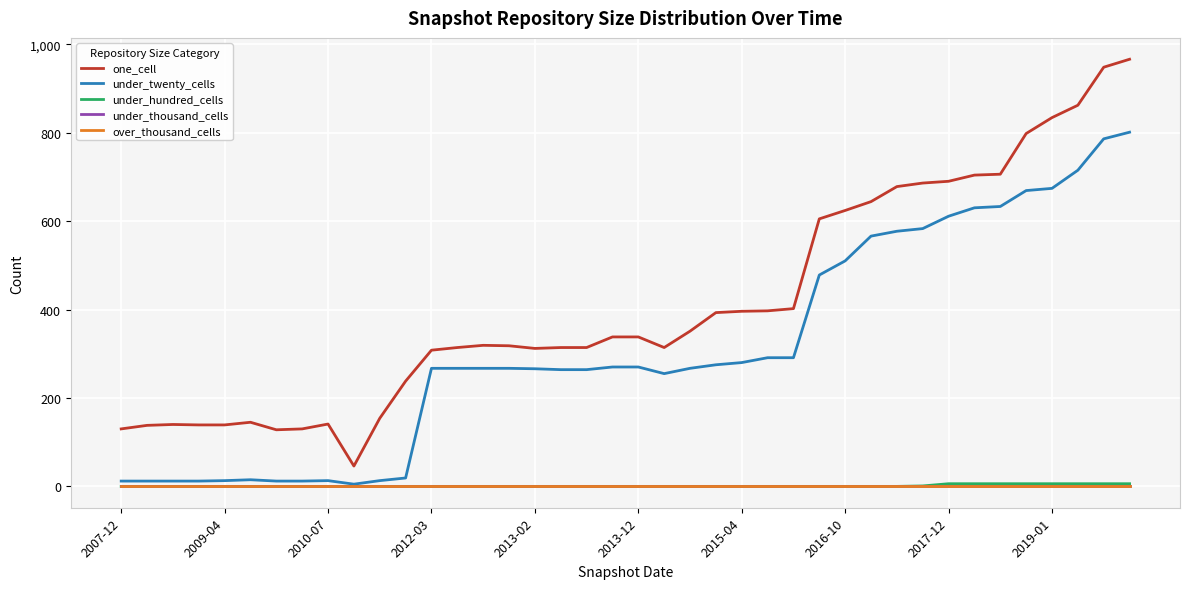

Reading left to right, extract all data points from this chart.

one_cell: 130	138	140	139	139	145	128	130	141	46	154	238	308	314	319	318	312	314	314	338	338	314	351	393	396	397	402	605	624	644	678	686	690	704	706	798	834	862	948	966
under_twenty_cells: 12	12	12	12	13	15	12	12	13	5	13	19	267	267	267	267	266	264	264	270	270	255	267	275	280	291	291	478	510	566	577	583	611	630	633	669	674	715	786	801
under_hundred_cells: 0	0	0	0	0	0	0	0	0	0	0	0	0	0	0	0	0	0	0	0	0	0	0	0	0	0	0	0	0	0	0	1	6	6	6	6	6	6	6	6
under_thousand_cells: 0	0	0	0	0	0	0	0	0	0	0	0	0	0	0	0	0	0	0	0	0	0	0	0	0	0	0	0	0	0	0	0	0	0	0	0	0	0	0	0
over_thousand_cells: 0	0	0	0	0	0	0	0	0	0	0	0	0	0	0	0	0	0	0	0	0	0	0	0	0	0	0	0	0	0	0	0	0	0	0	0	0	0	0	0